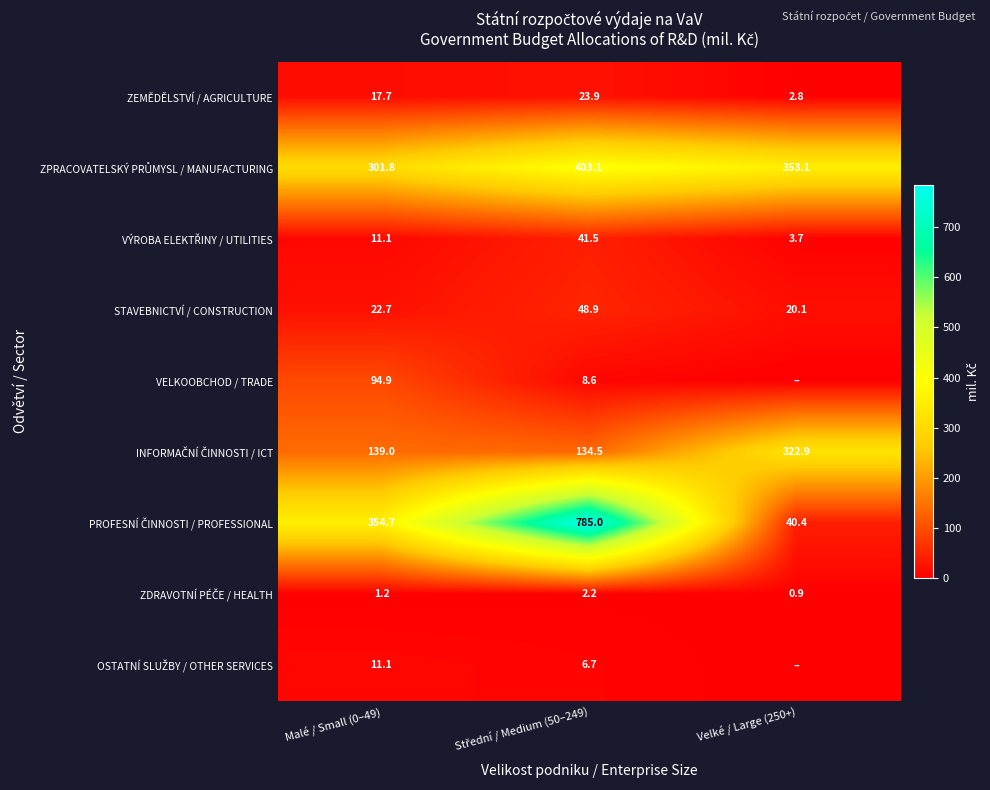

What is the difference between the maximum and minimum values in the ZEMĚDĚLSTVÍ / AGRICULTURE series?

21.1